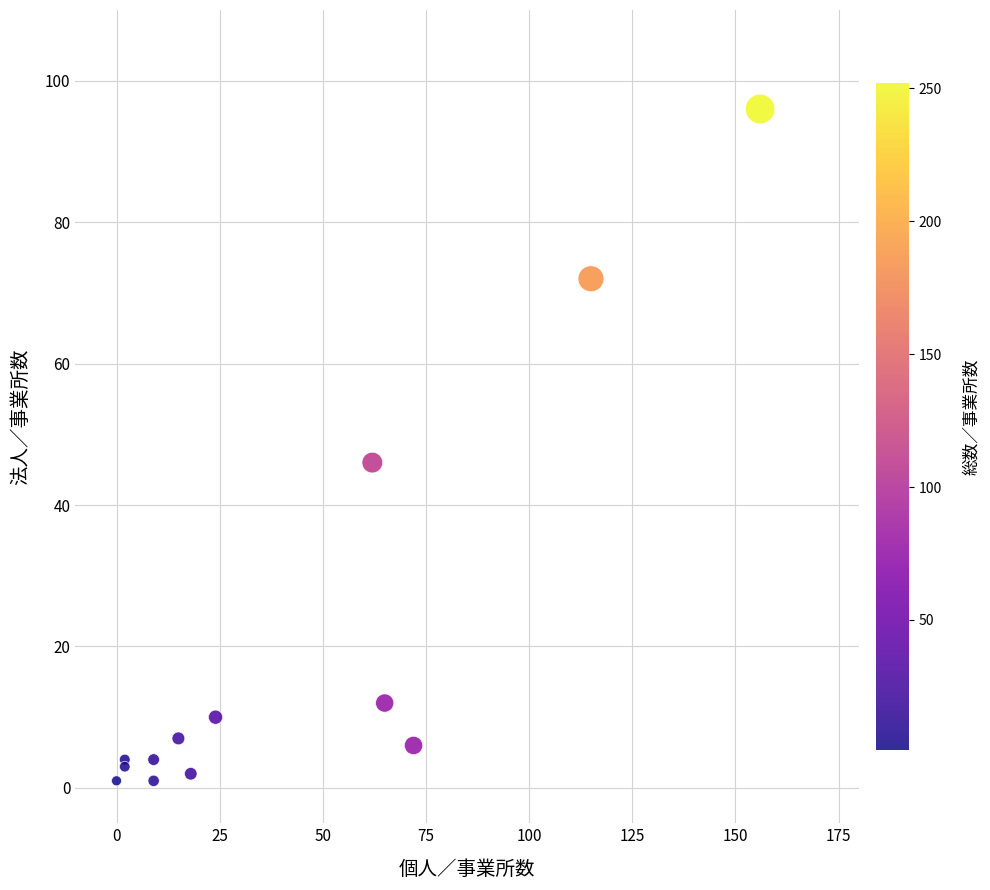

What Y value in the scatter plot is closest to 48?

46